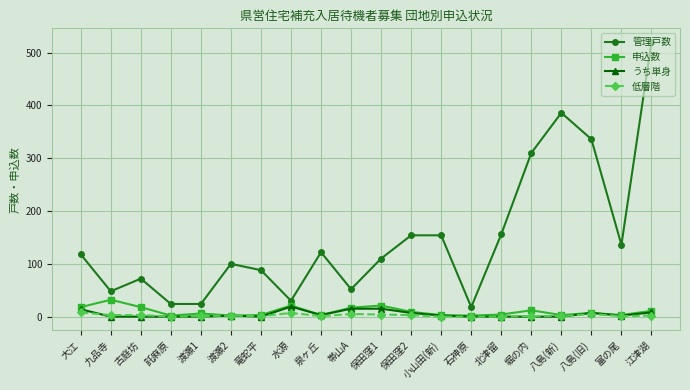

What is the label of the 5th point from the right?

堀の内